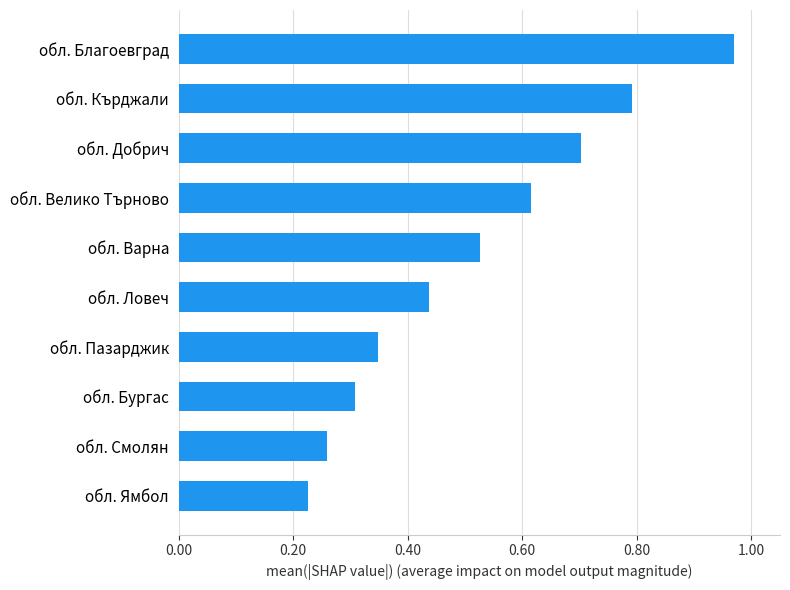

At which category does the chart reach its minimum across all series?

обл. Ямбол